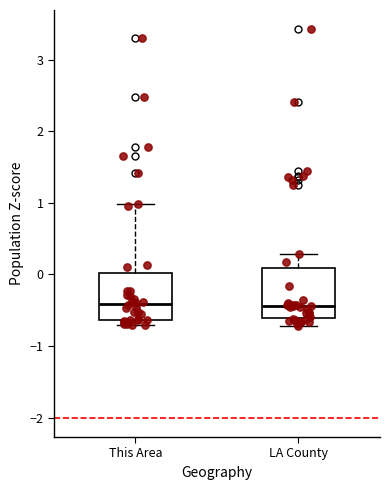

Reading left to right, read every box against the y-axis: the position of its median line, the range the box covers, and the ends of its whiskers. The values are not printed on the chart, so give them approximately, as read against the axis.

This Area: median -0.4, box -0.6 to 0.0, whiskers -0.7 to 1.0
LA County: median -0.4, box -0.6 to 0.1, whiskers -0.7 to 0.3